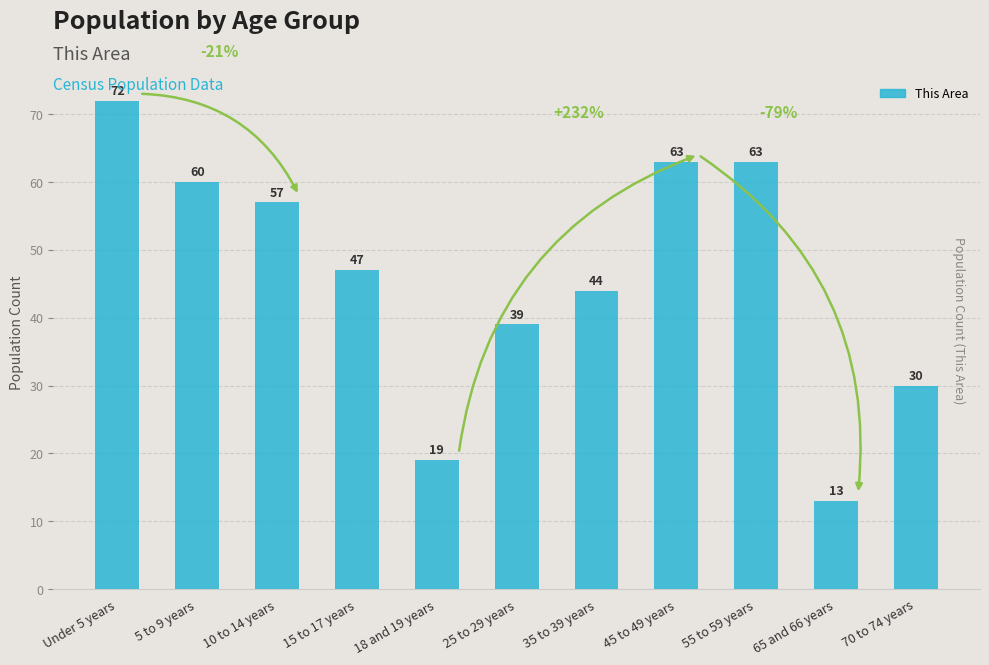

What is the change in value from 18 and 19 years to 65 and 66 years?

-6